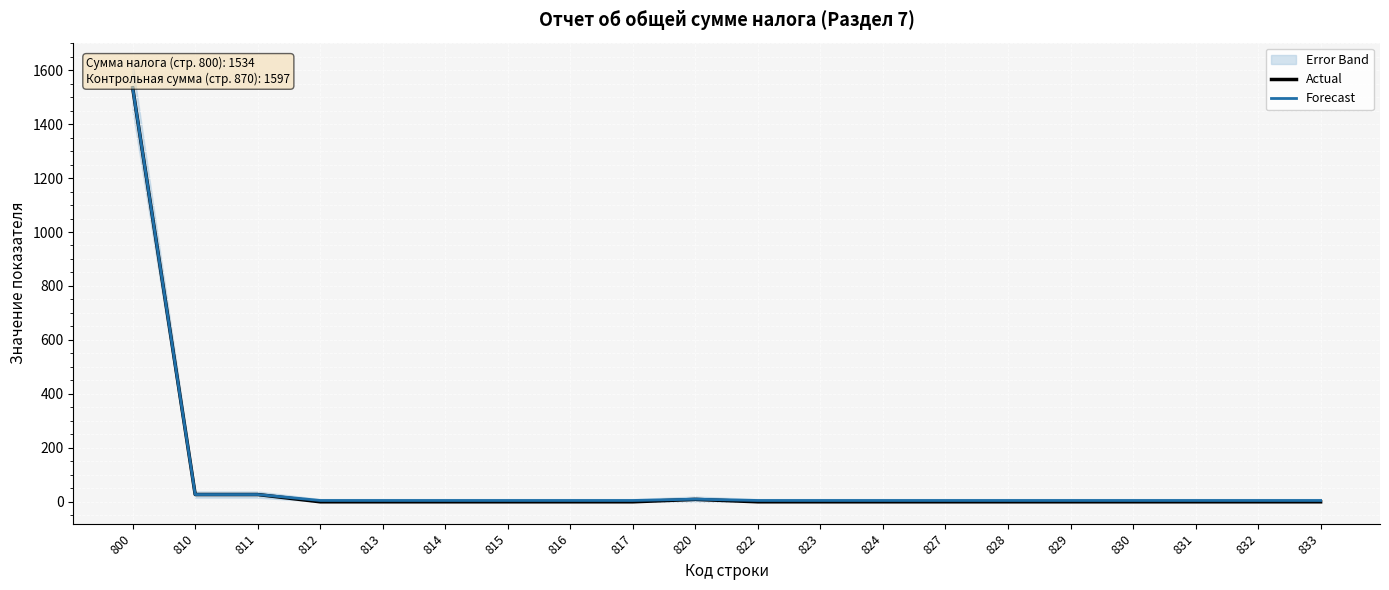

Rank the series at 831 from highest to lowest value.

Forecast, Actual